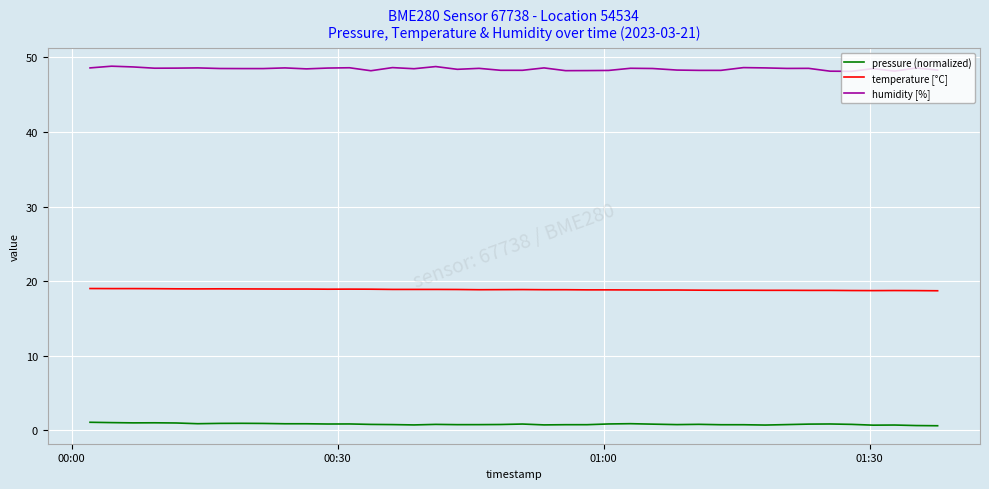

Rank the series by their average value, from highest to lowest.

humidity [%], temperature [°C], pressure (normalized)